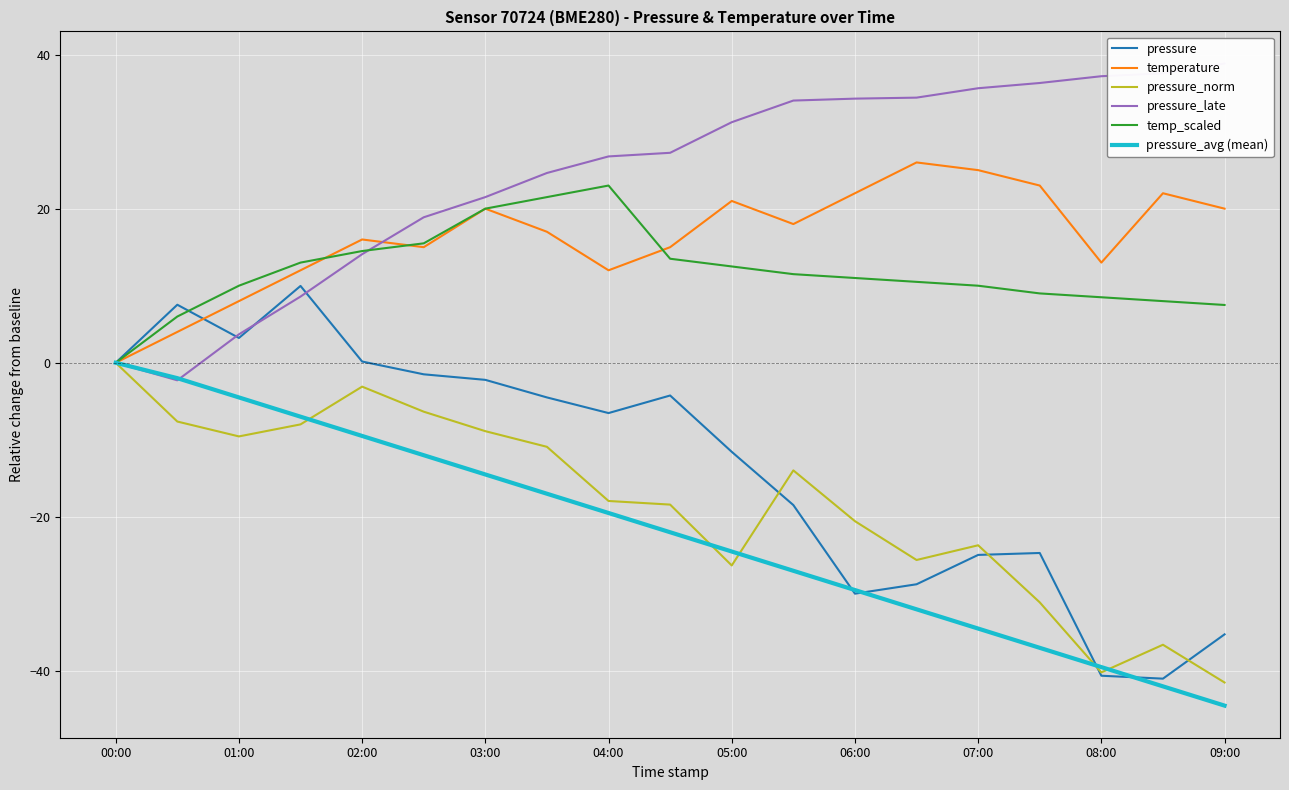

What value does the temp_scaled series have at 05:00?

12.5